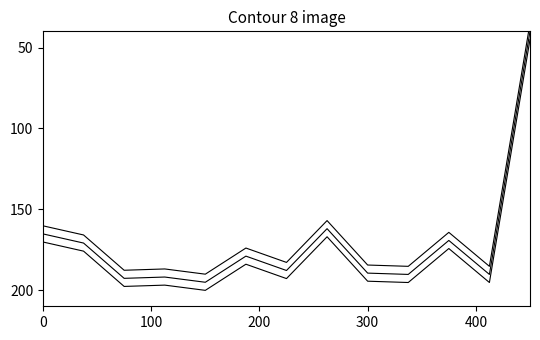

The chart shows a value of 257.6 at 400. True or false?

False